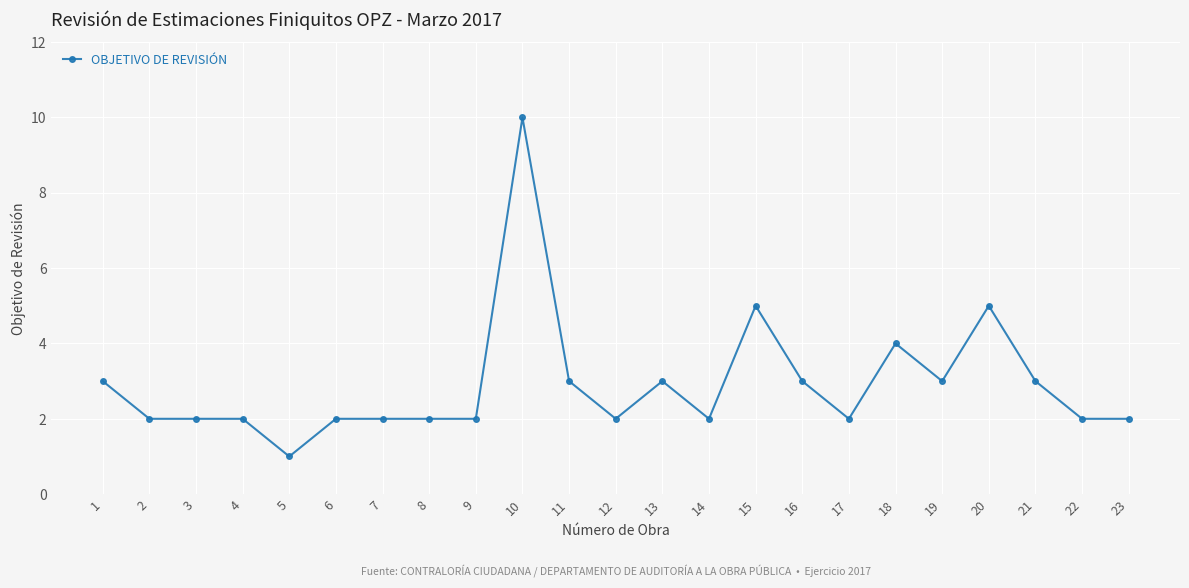

At which label does the data first exceed 2?

1